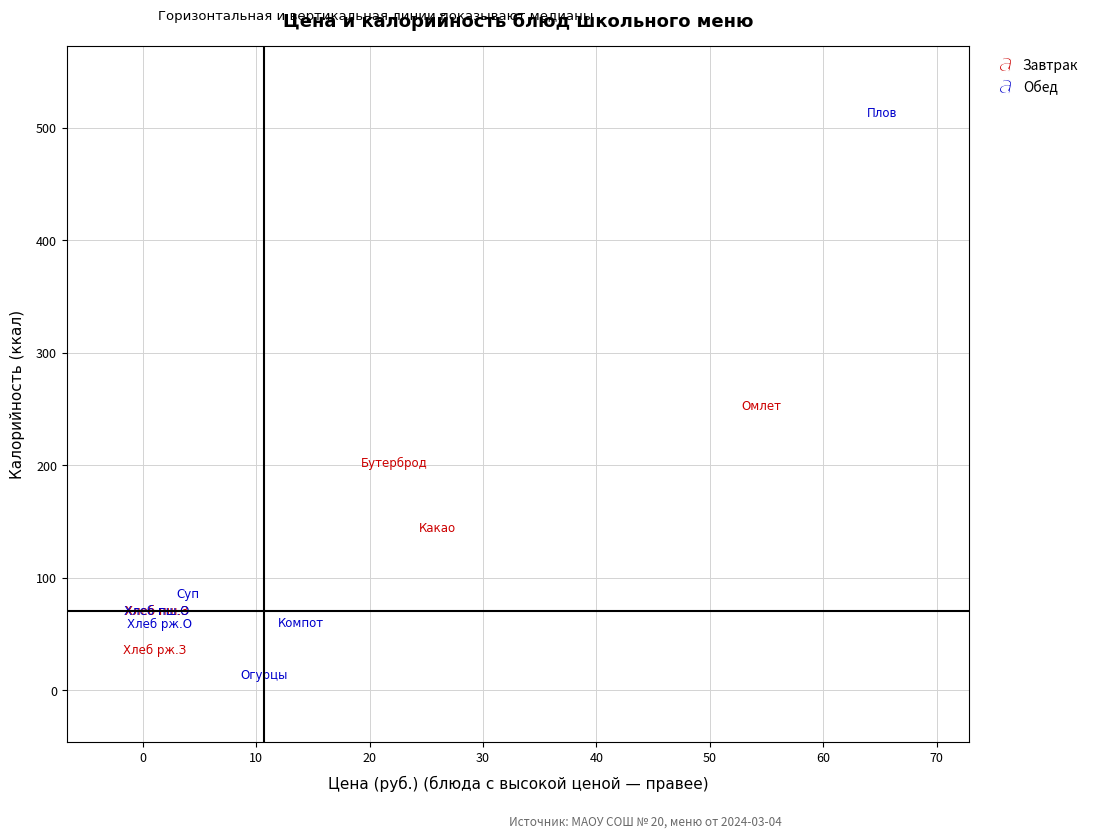

Which series has the largest Y range (max minus min)?

Обед